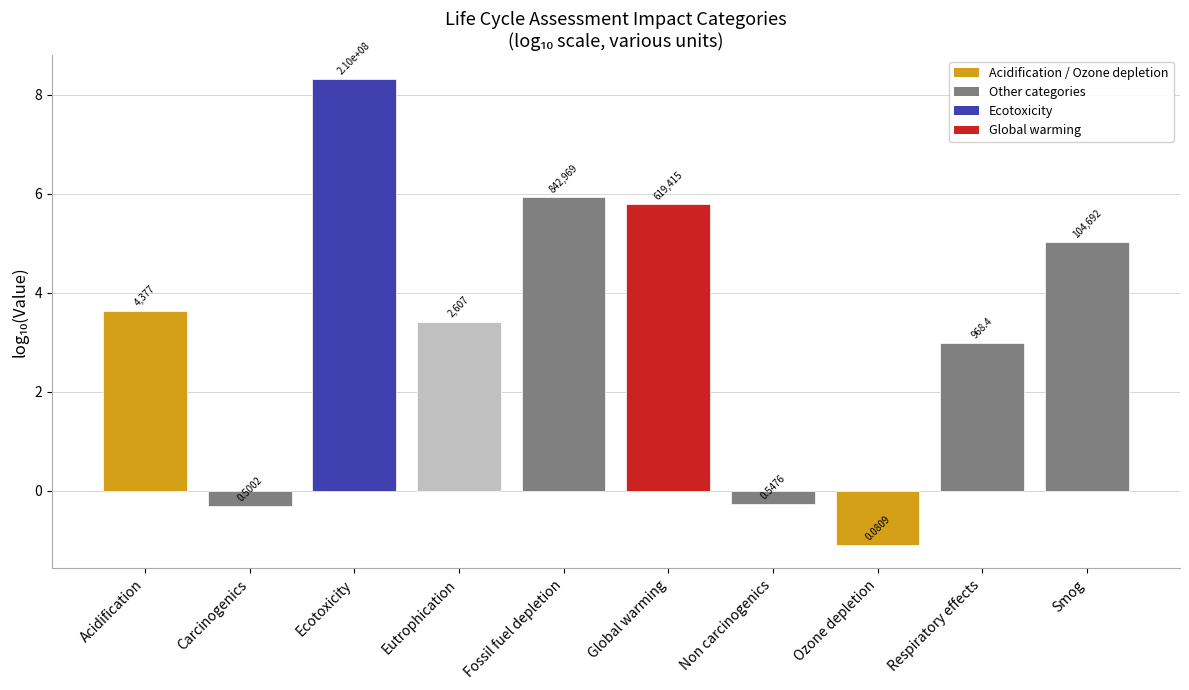

What is the value of the 1st bar from the left?

3.6